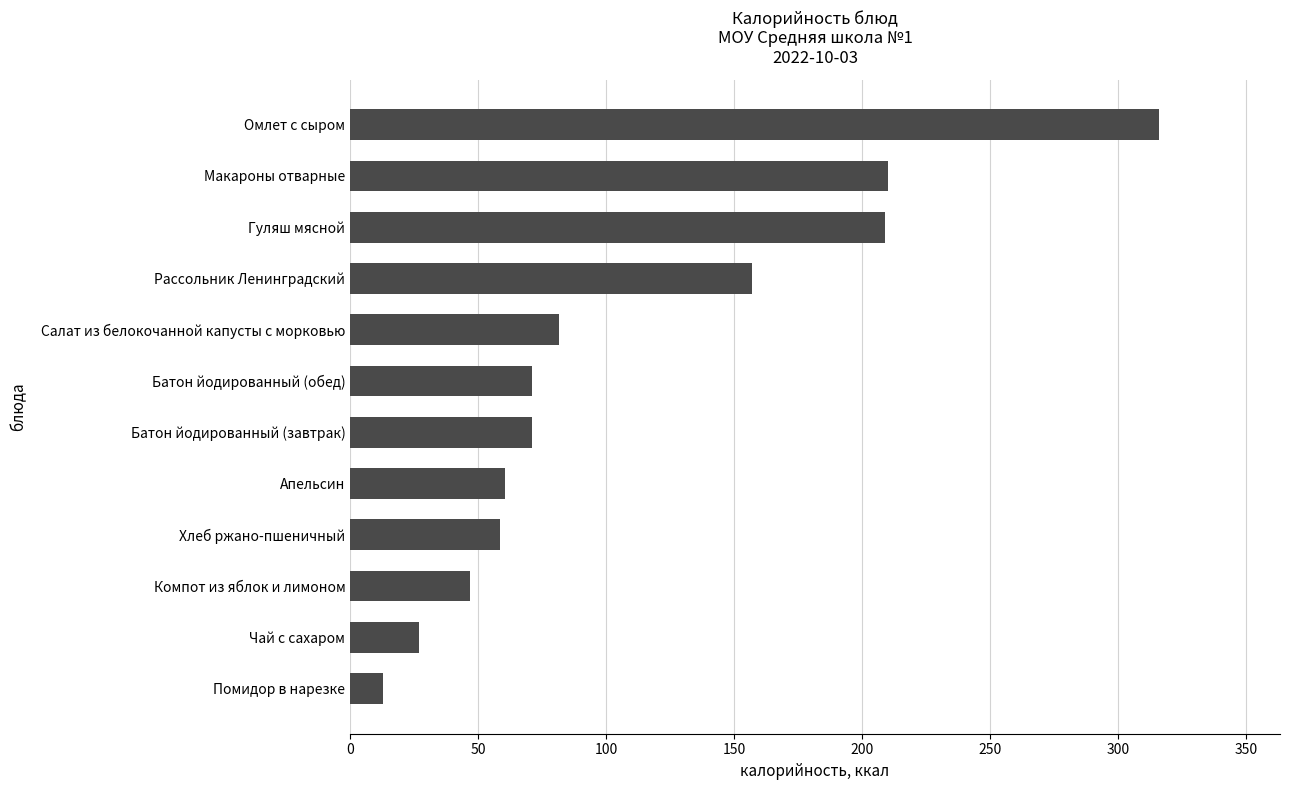

What is the difference between the maximum and minimum values?

303.0